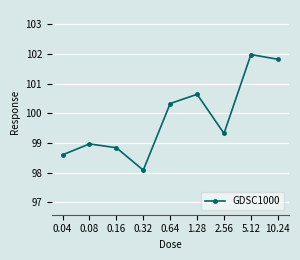

Reading left to right, list all the values displayed in this chart.

98.6	99.0	98.8	98.1	100.3	100.6	99.3	102.0	101.8